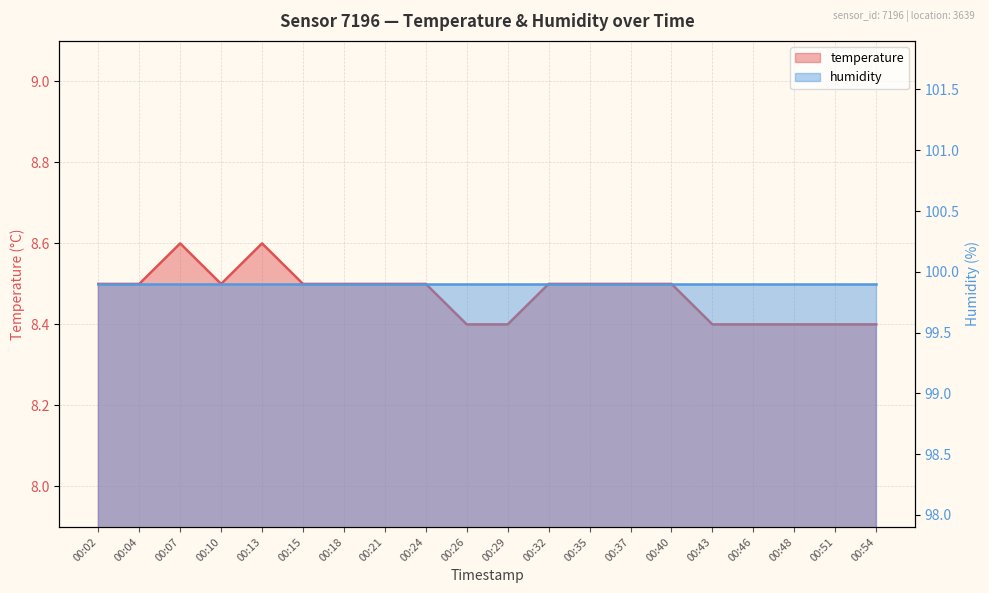

What is the change in value from 00:07 to 00:43?

-0.2